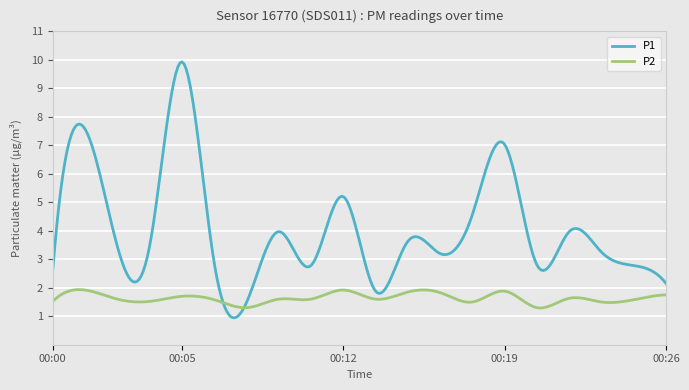

Rank the series by their average value, from lowest to highest.

P2, P1